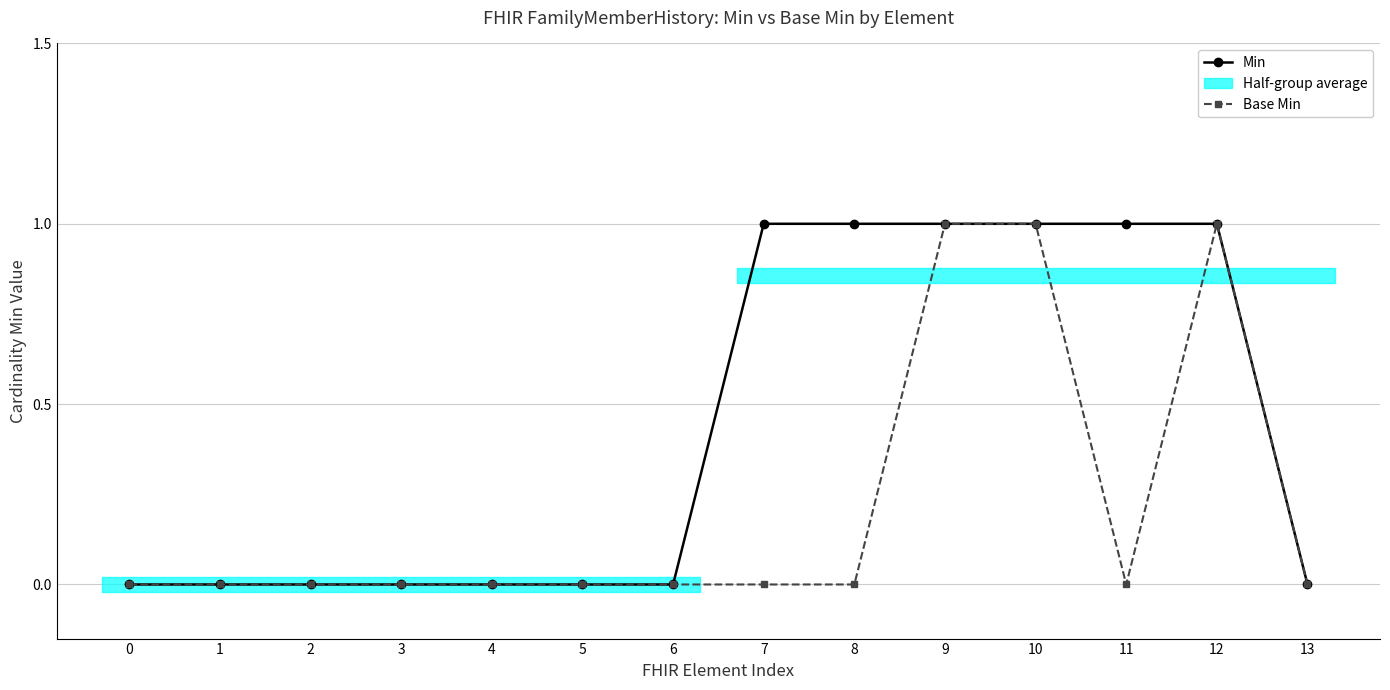

Rank the series by their maximum value, from lowest to highest.

Min, Base Min